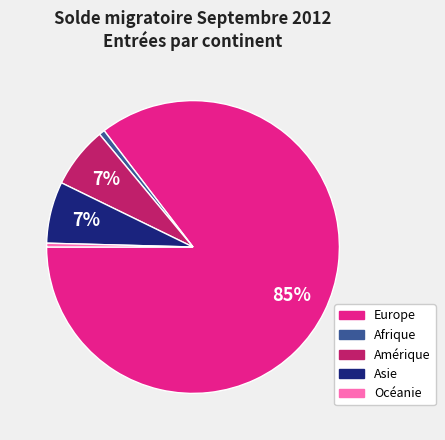

Does any single category account for the majority?

Yes